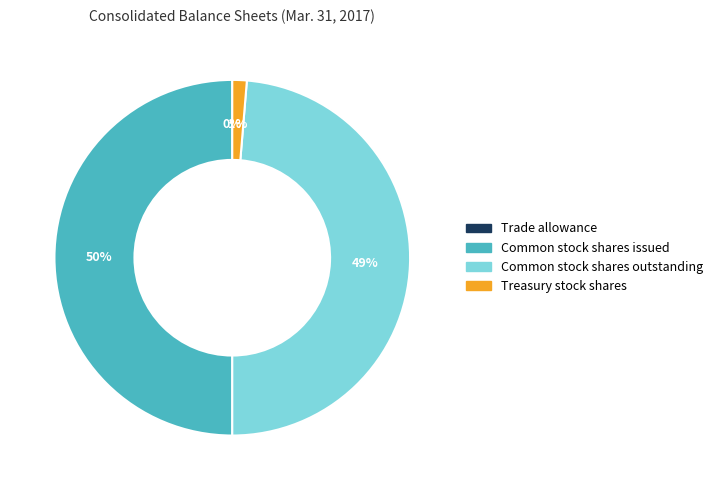

What percentage is the Common stock shares outstanding slice, to the nearest percent?

49%